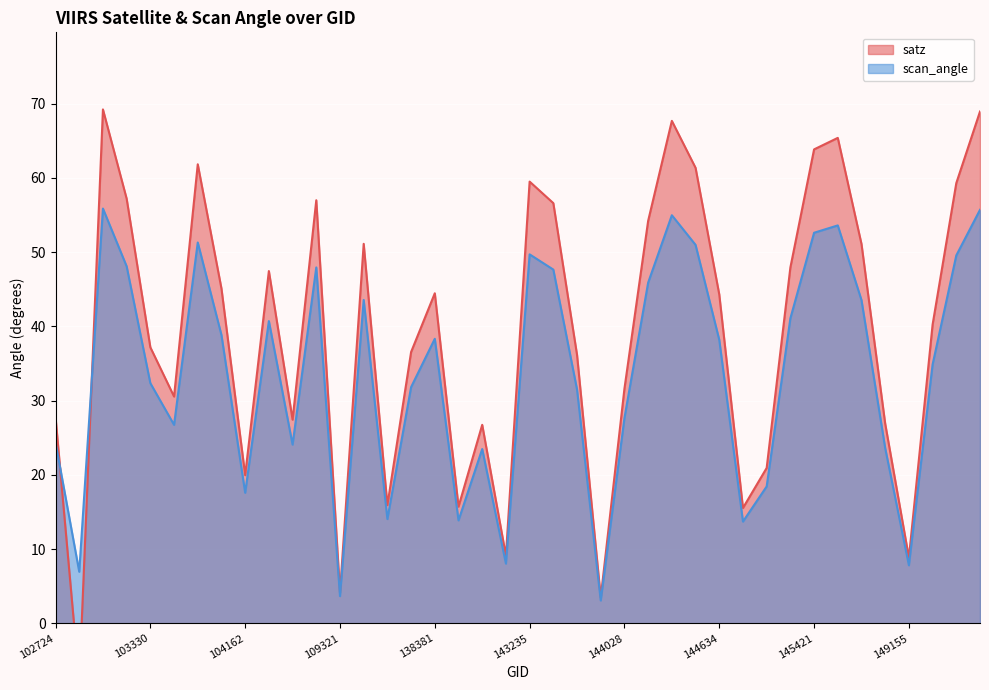

Which series changed the most between 103330 and 149345?

satz